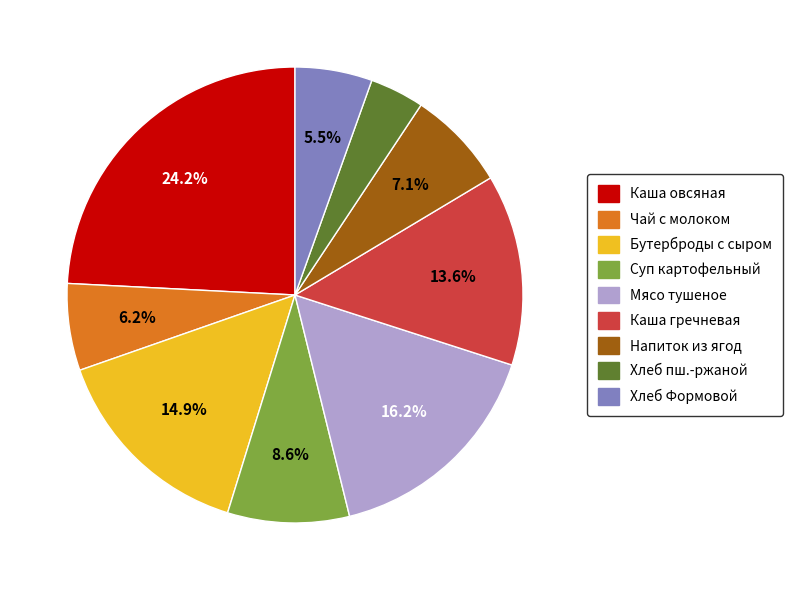

What is the smallest slice in the pie chart?

Хлеб пш.-ржаной